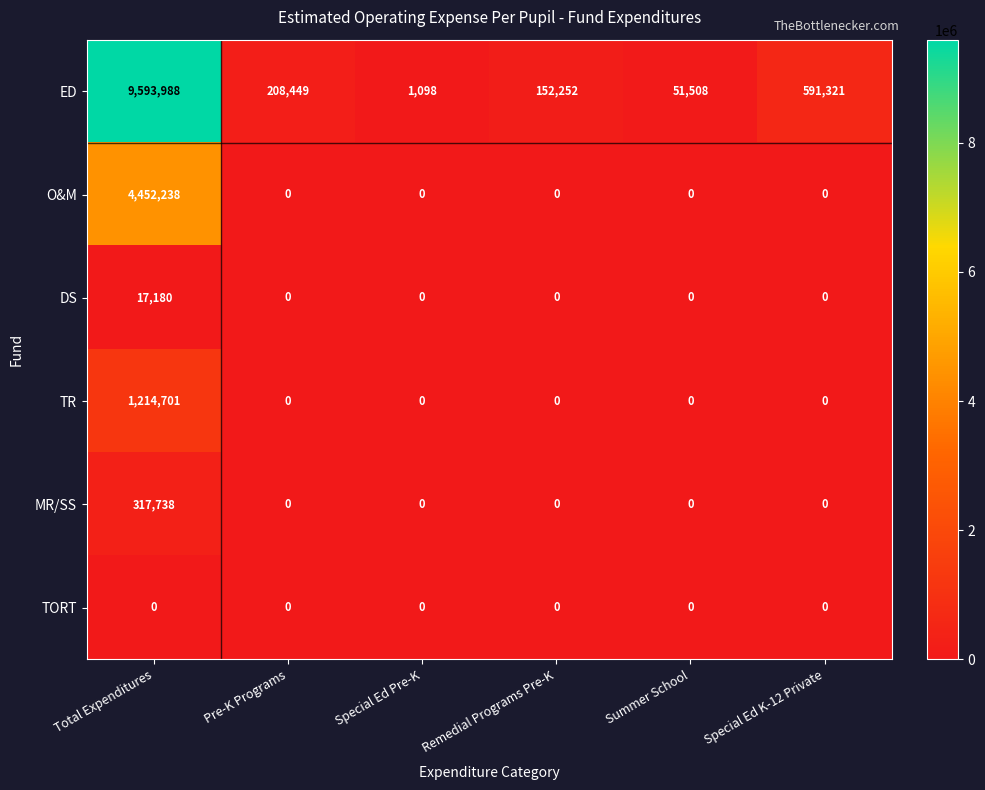

At how many categories does at least one series exceed 3918896?

1